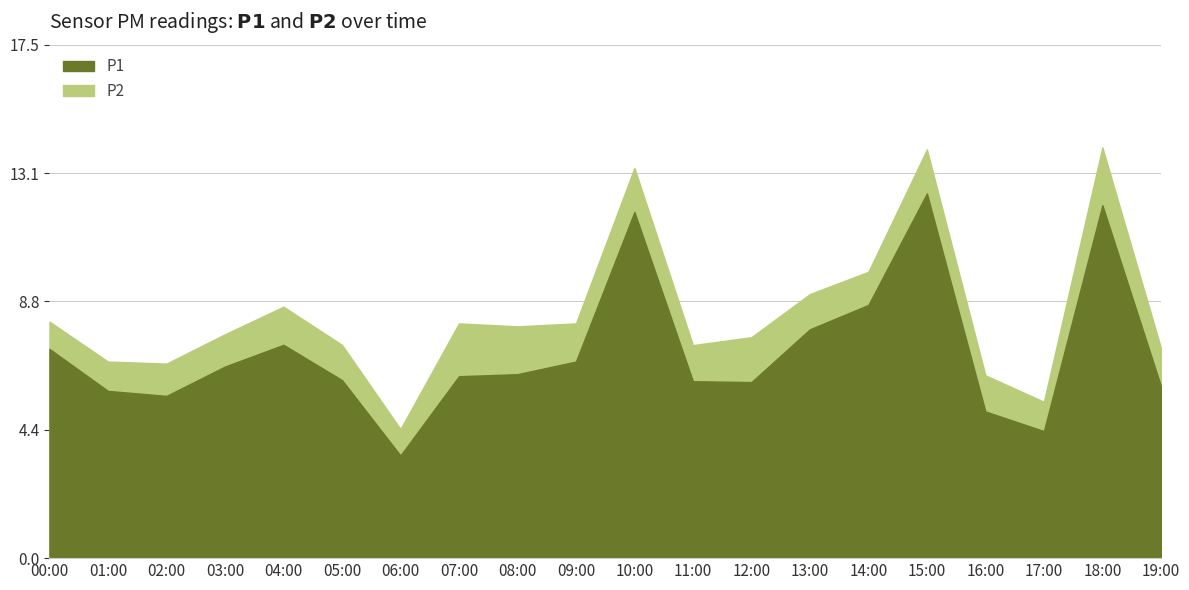

At how many categories does at least one series exceed 2?

20